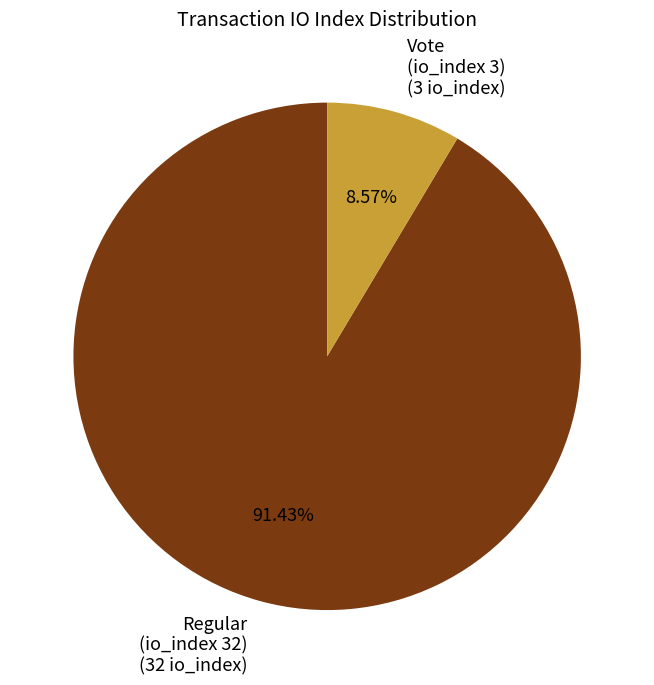

Is Vote (io_index 3) (3 io_index) the majority of the pie?

No